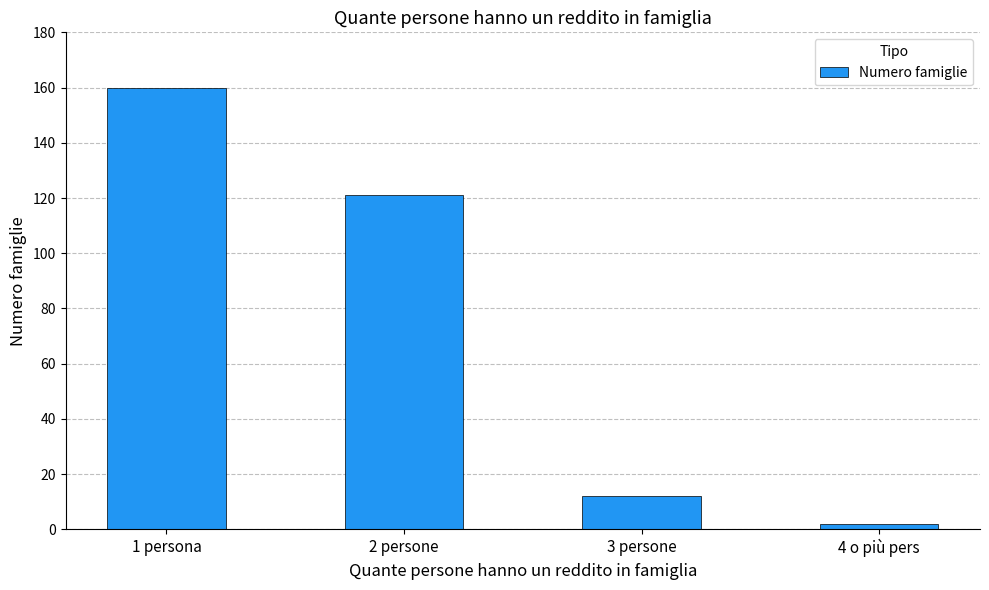

What is the difference between the maximum and minimum values?

158